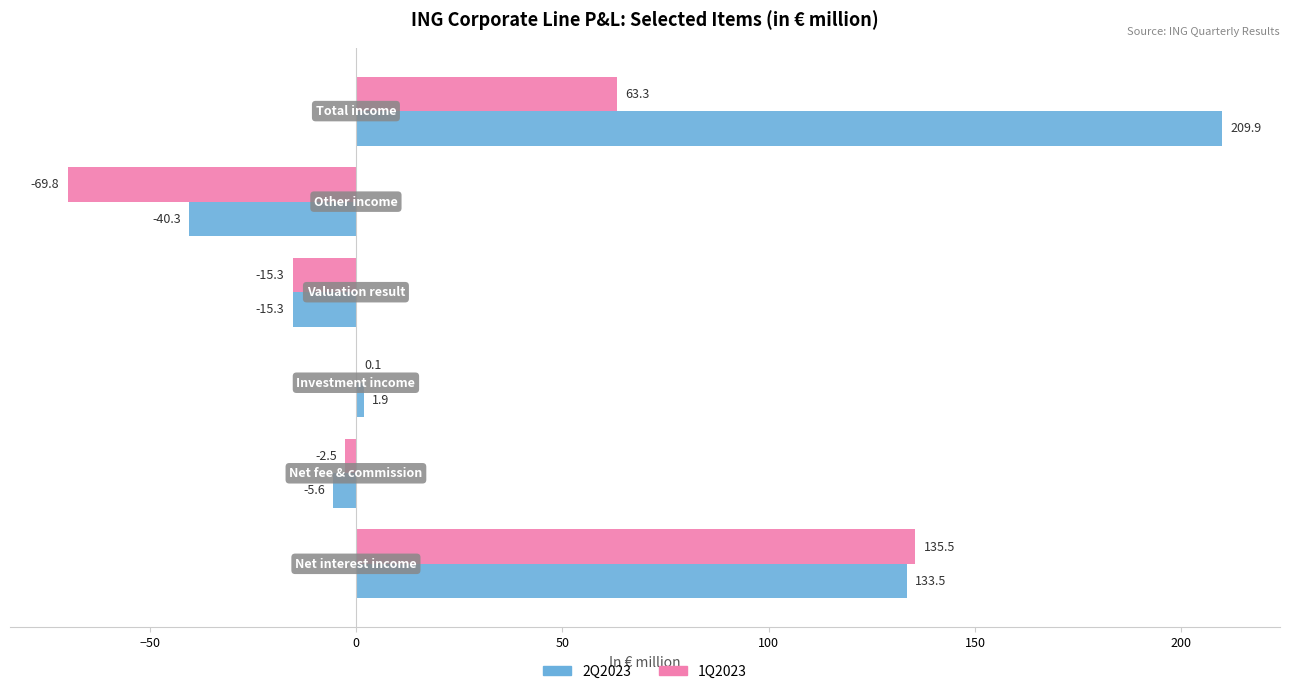

What is the highest value of the 1Q2023 series?

135.5